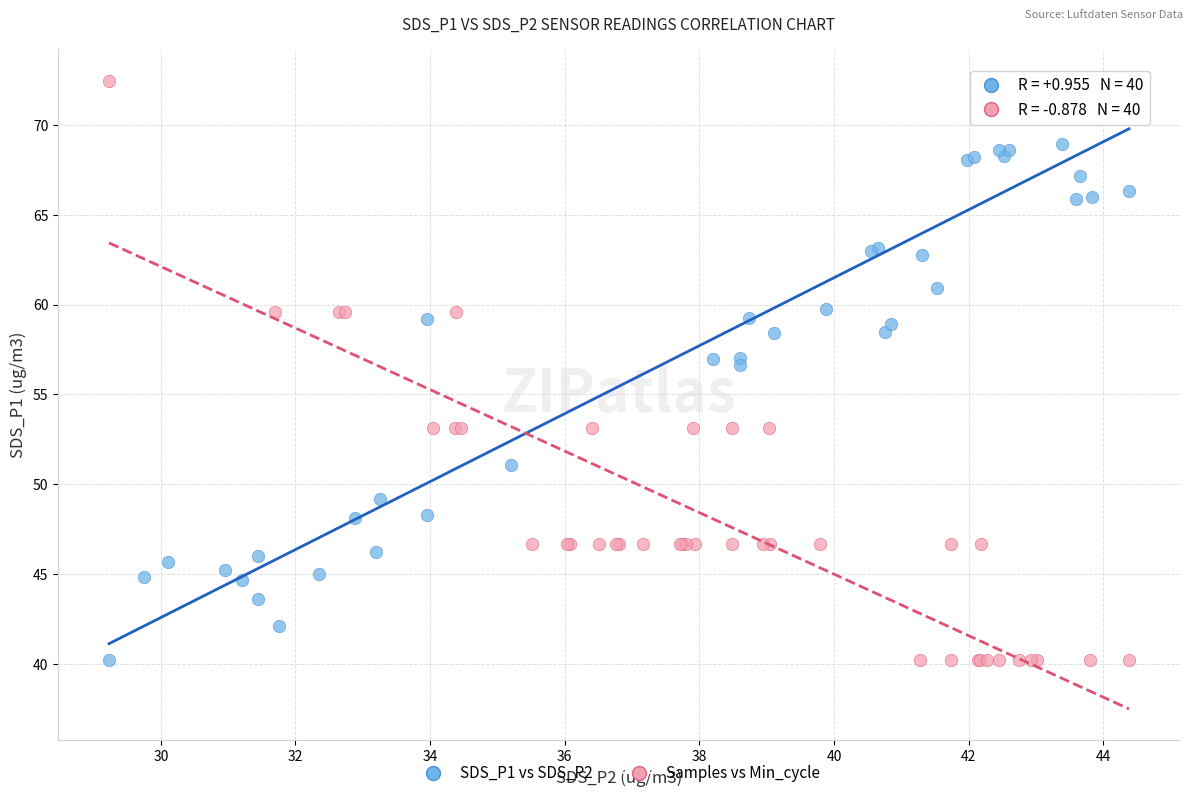

What are all the series names shown in the legend?

SDS_P1 vs SDS_P2, Samples vs Min_cycle